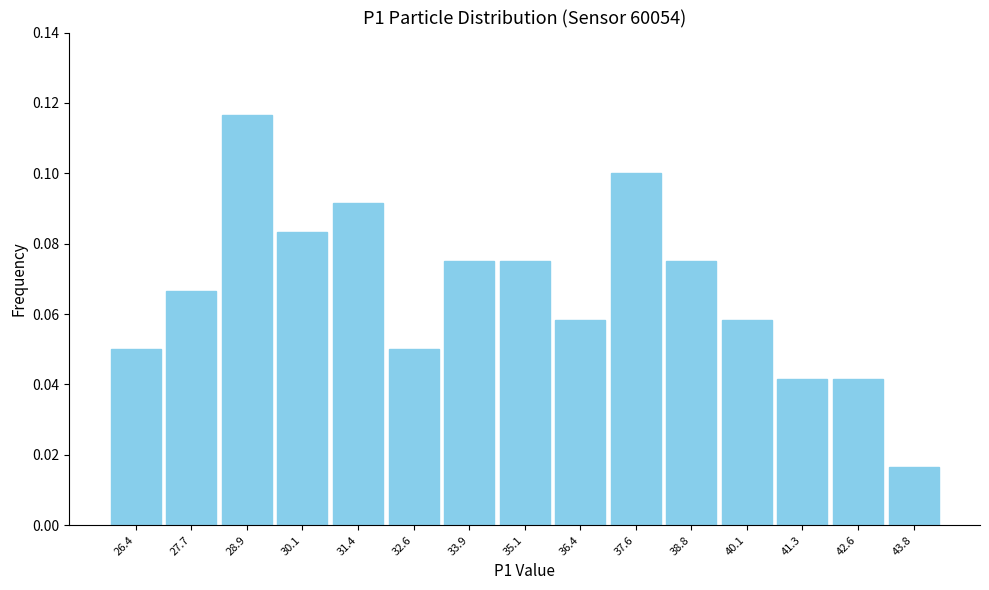

Reading left to right, transcribe this chart: for each bar, give the range it covers on the x-axis and its height. Neither the bar edges nor the heights are printed on the chart, so give them approximately, as read against the axes.

25.8 to 27.0: 0.050
27.0 to 28.2: 0.066
28.2 to 29.6: 0.116
29.6 to 30.8: 0.084
30.8 to 32.0: 0.092
32.0 to 33.2: 0.050
33.2 to 34.4: 0.076
34.4 to 35.8: 0.076
35.8 to 37.0: 0.058
37.0 to 38.2: 0.100
38.2 to 39.4: 0.076
39.4 to 40.6: 0.058
40.6 to 42.0: 0.042
42.0 to 43.2: 0.042
43.2 to 44.4: 0.016